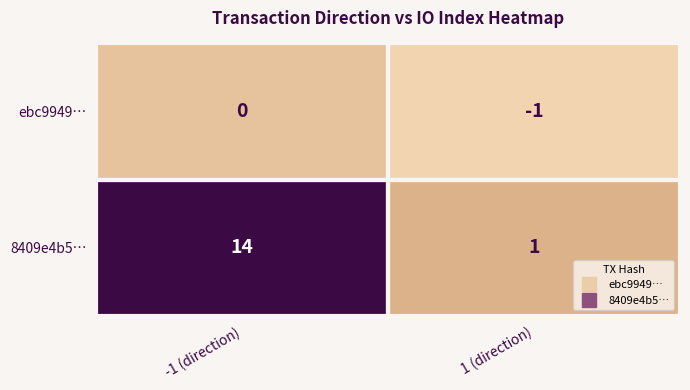

What is the total value across all series at -1 (direction)?

14